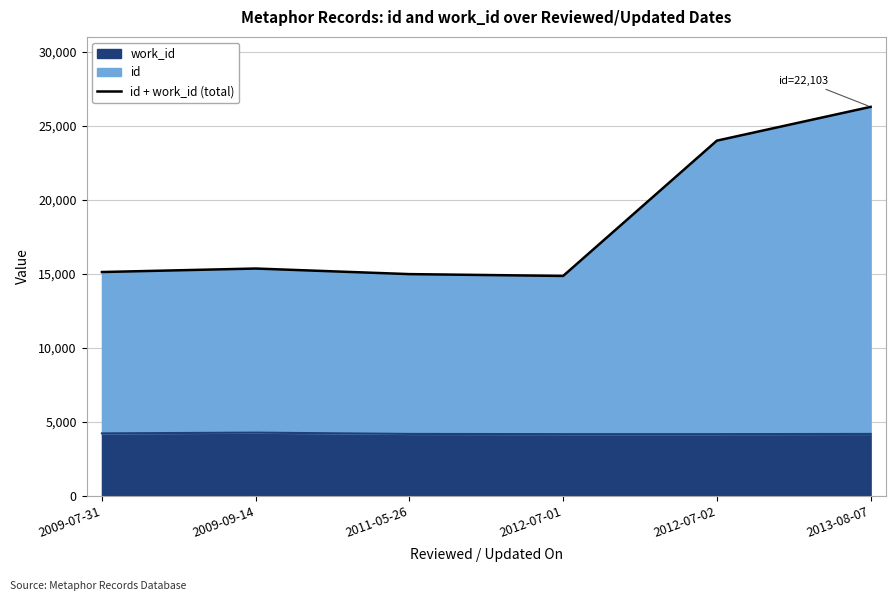

What is the difference between the maximum and minimum values?

11427